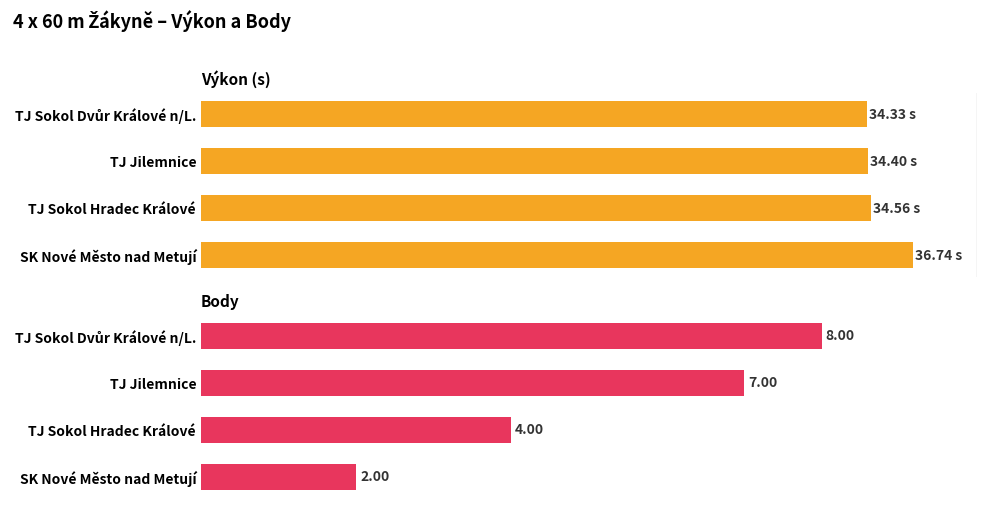

What is the sum of all Body values?

21.0